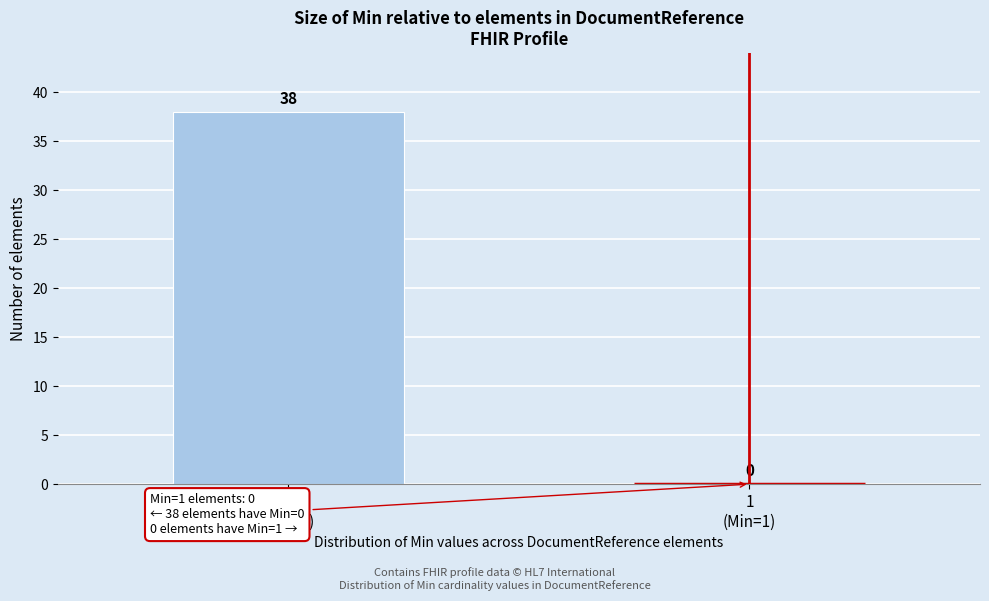

What is the greatest value displayed?

38